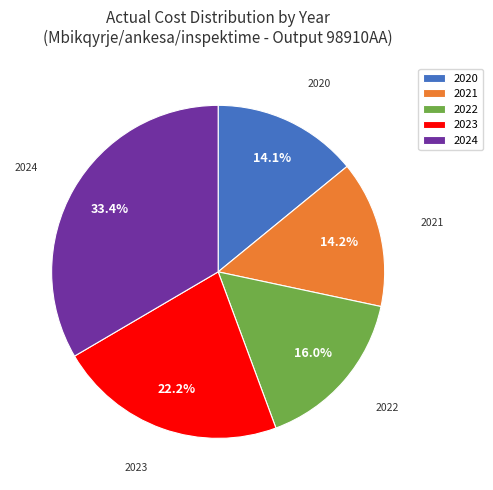

Count the number of slices in the pie.

5